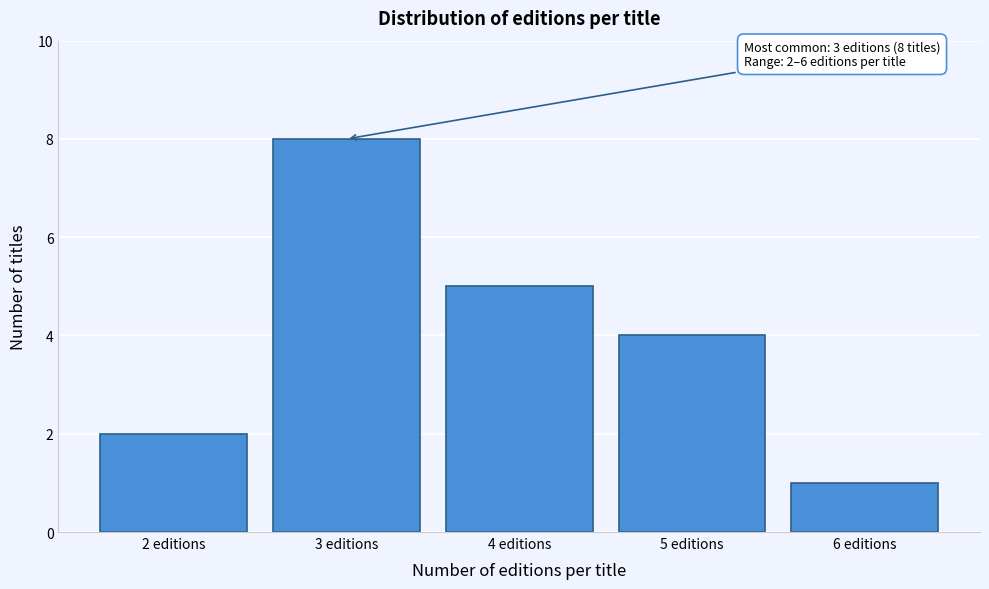

Which range on the x-axis has the tallest bar?

2.5 to 3.5